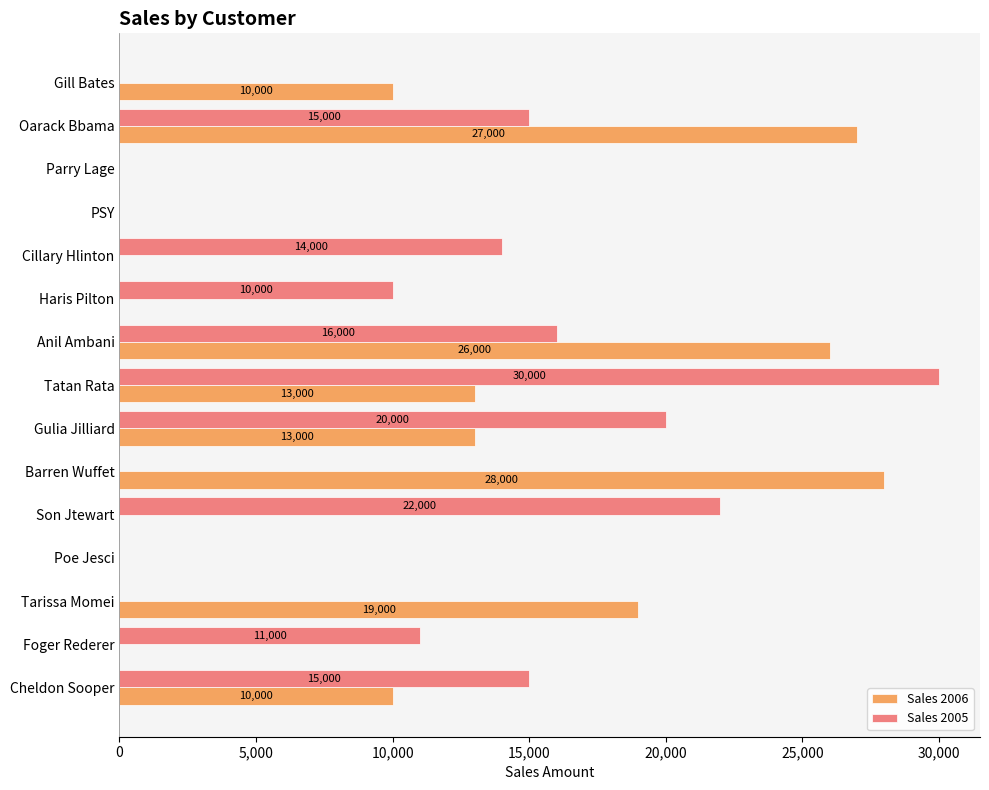

What is the sum of all Sales 2006 values?

146000